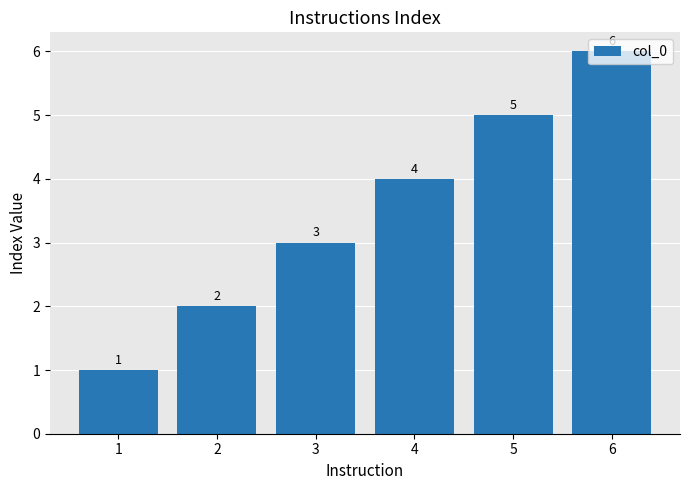

Read the value at 1.

1